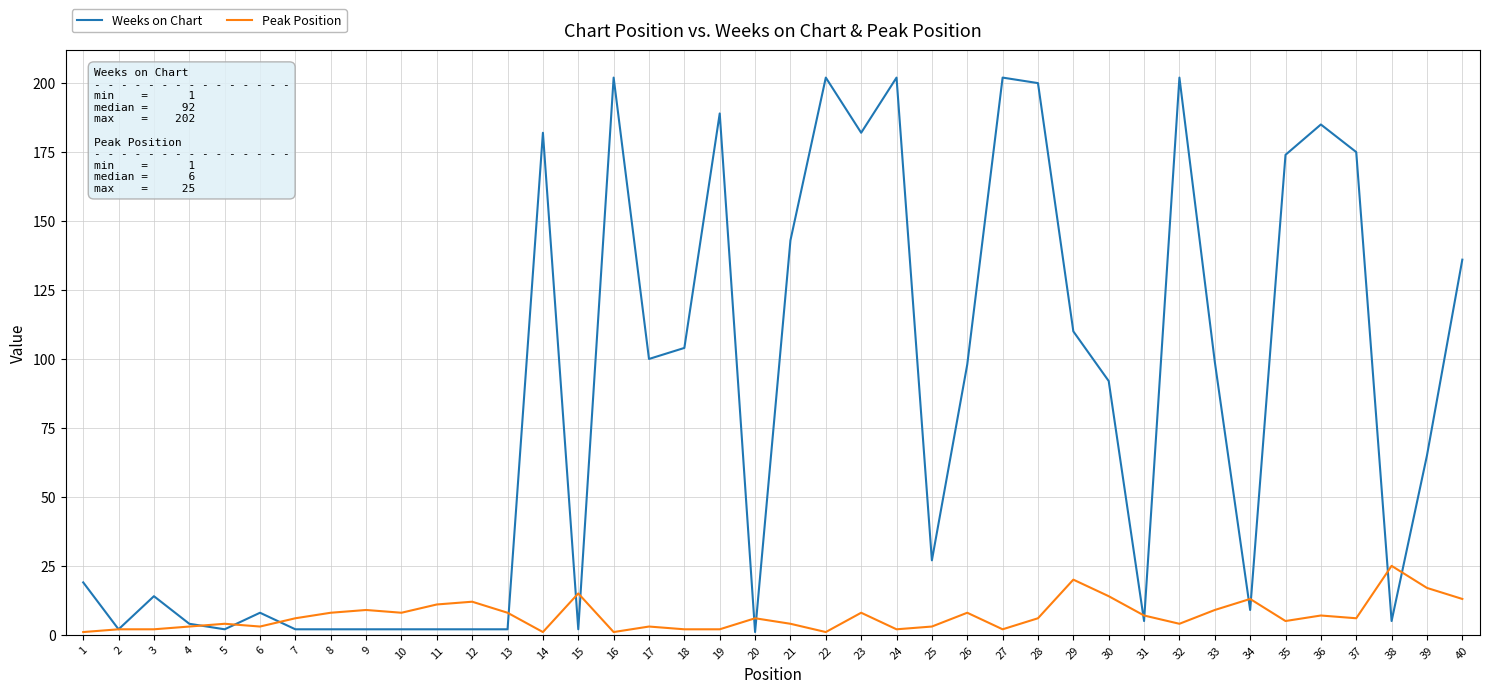

What is the highest value of the Weeks on Chart series?

202